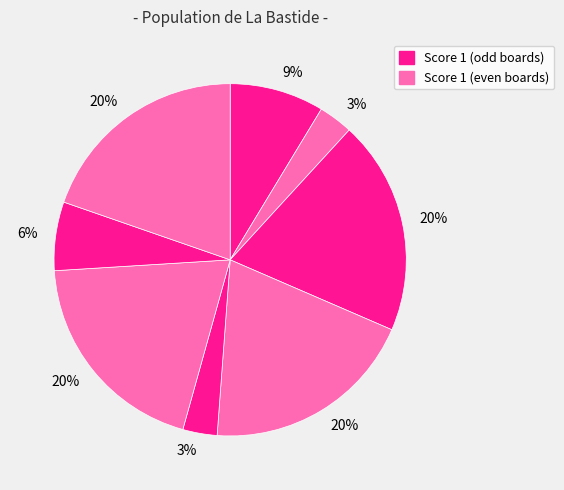

How many slices are in this pie chart?

8